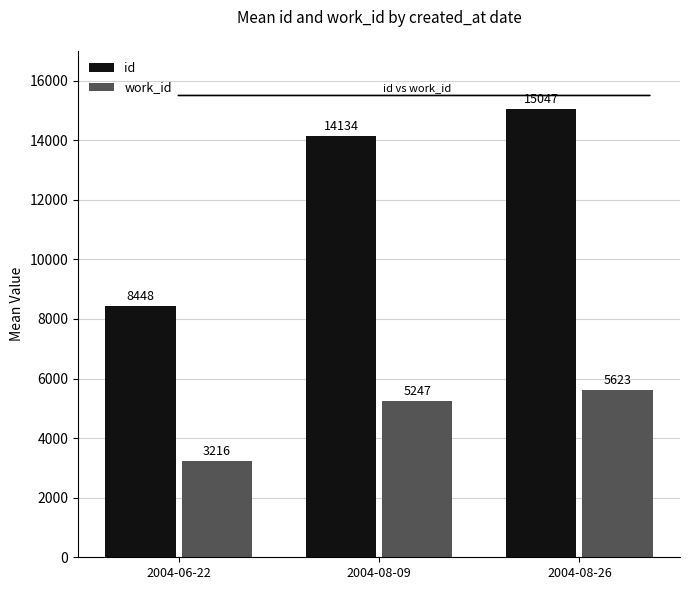

Which series has the largest range (max minus min)?

id